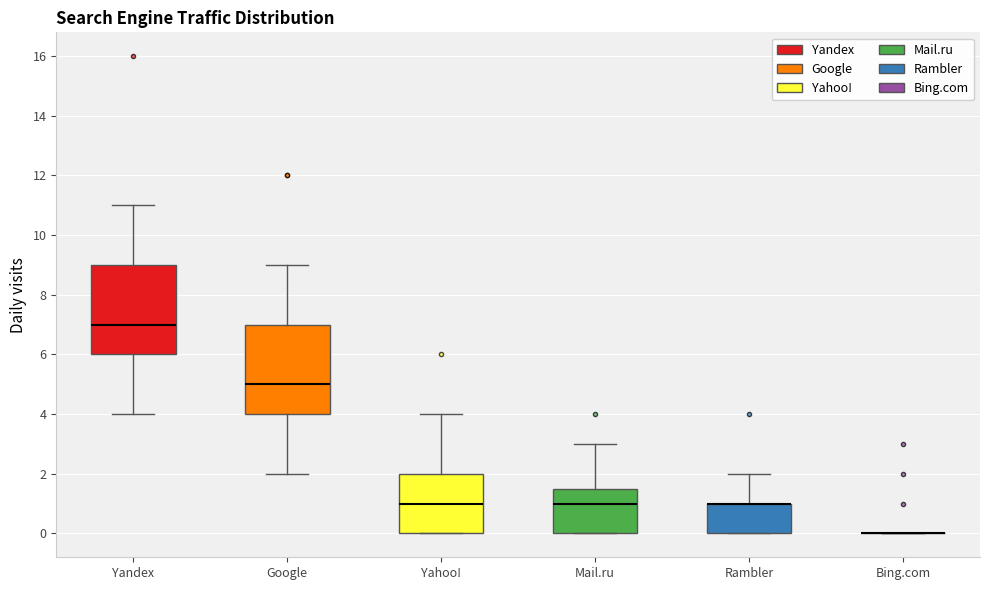

Reading left to right, transcribe this box plot: for each box, give where its median line is, the range the box spans, and where its two whiskers end, as read against the y-axis. The values are not printed on the chart, so give them approximately, as read against the axis.

Yandex: median 7.0, box 6.0 to 9.0, whiskers 4.0 to 11.0
Google: median 5.0, box 4.0 to 7.0, whiskers 2.0 to 9.0
Yahoo!: median 1.0, box 0.0 to 2.0, whiskers 0.0 to 4.0
Mail.ru: median 1.0, box 0.0 to 1.6, whiskers 0.0 to 3.0
Rambler: median 1.0 (drawn on the box's upper edge), box 0.0 to 1.0, whiskers 0.0 to 2.0
Bing.com: box collapsed to a line at 0.0, whiskers 0.0 to 0.0